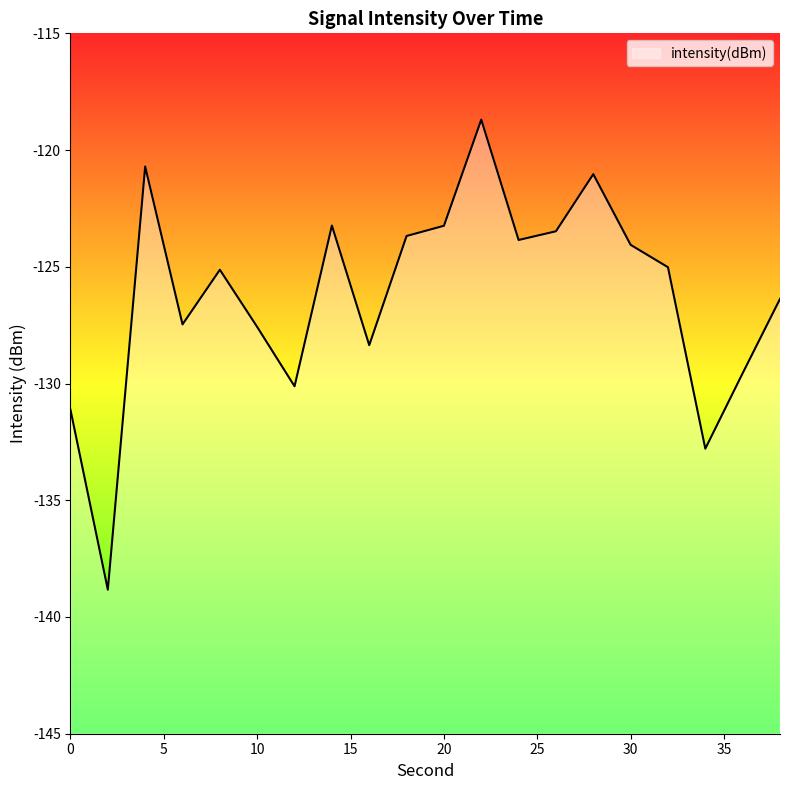

True or false: the data has more than 0 interior local peaks.

True